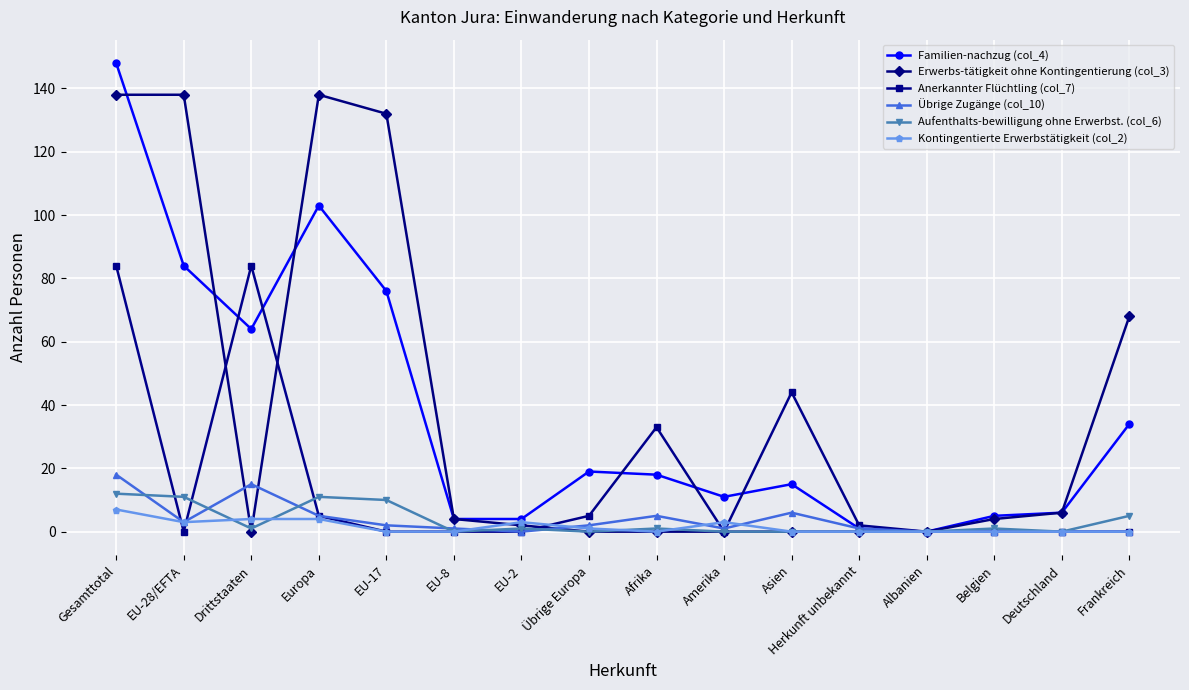

What is the total value across all series at EU-2?

10